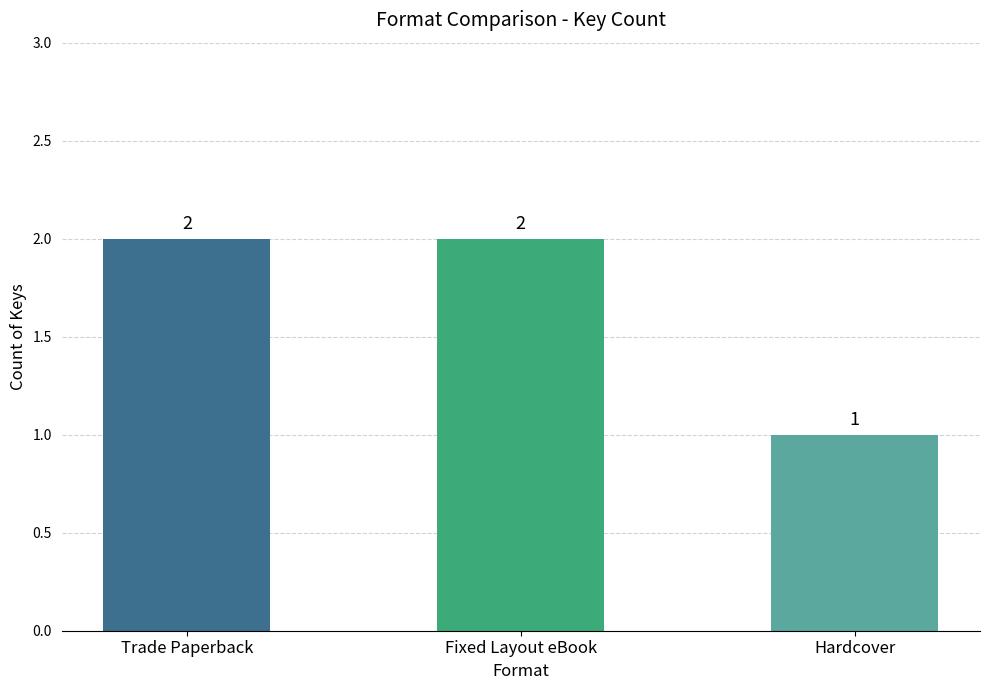

The value at Trade Paperback is 3. True or false?

False